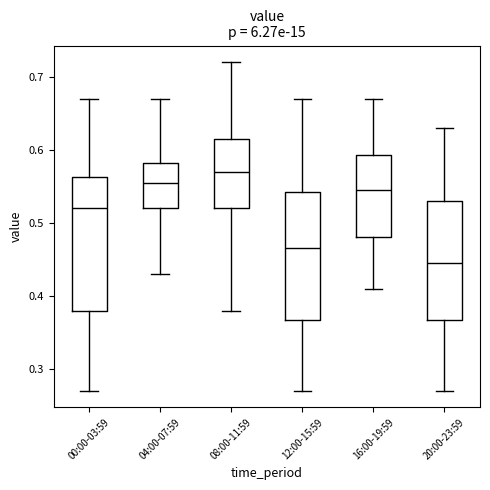

Which box has the highest median line?

08:00-11:59